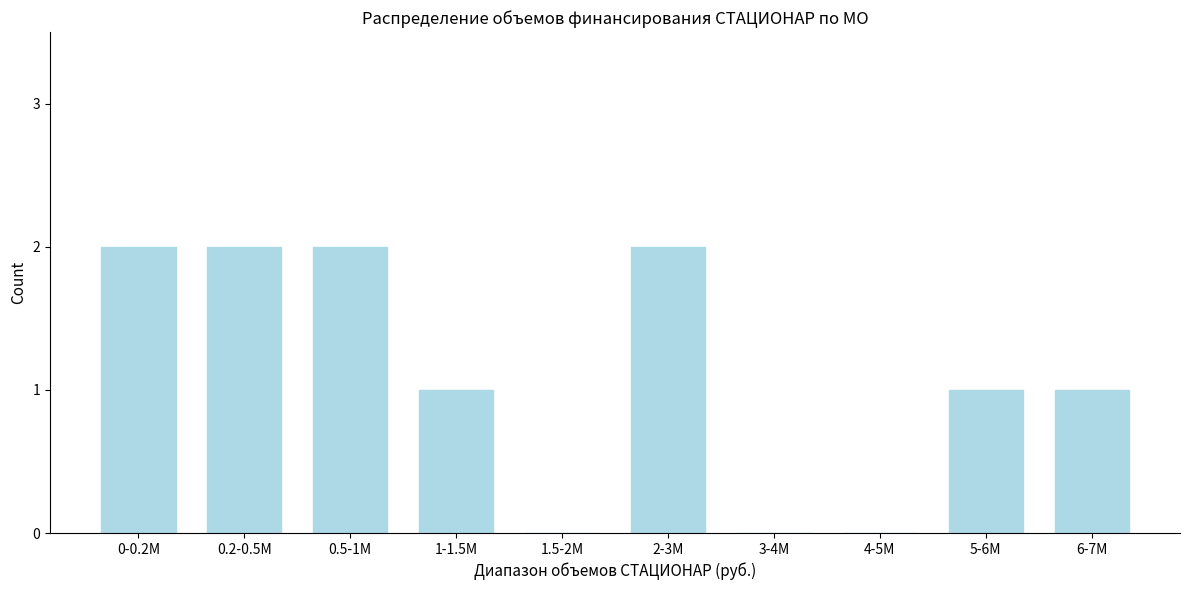

Reading left to right, extract all data points from this chart.

0-0.2M=2	0.2-0.5M=2	0.5-1M=2	1-1.5M=1	1.5-2M=0	2-3M=2	3-4M=0	4-5M=0	5-6M=1	6-7M=1